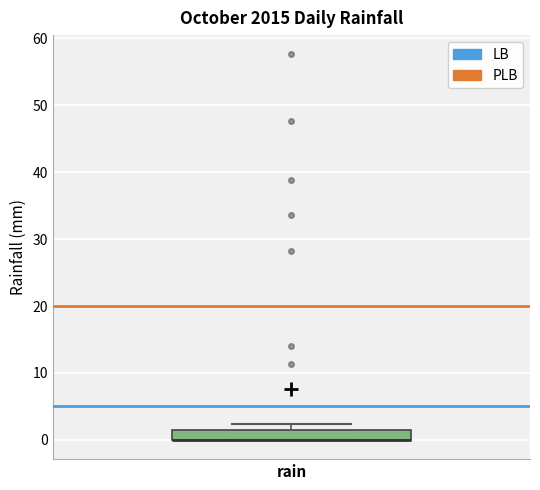

Where is the lower edge of the box for rain on the y-axis? The values are not printed on the chart, so give them approximately, as read against the axis.

0